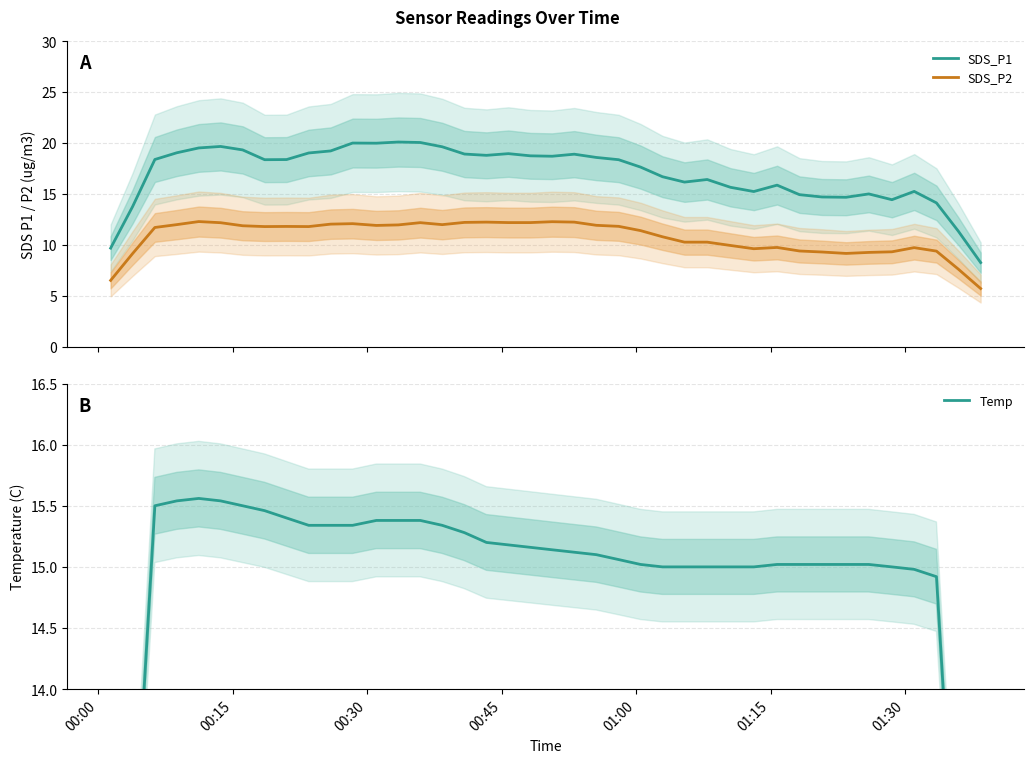

True or false: SDS_P1 and SDS_P2 intersect in this chart.

False